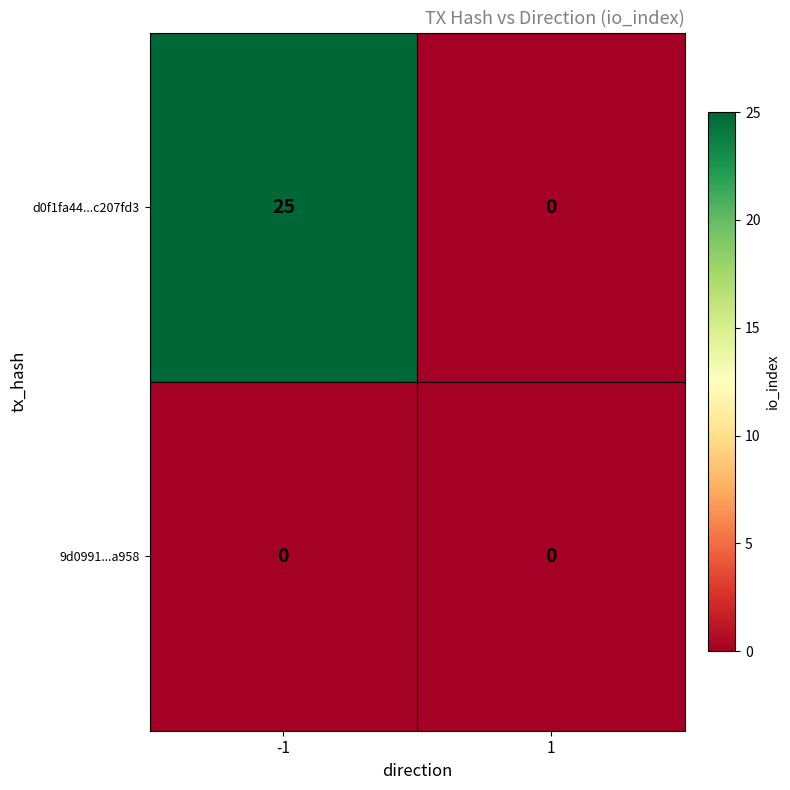

Is it true that d0f1fa44...c207fd3 equals 0 at 1?

True